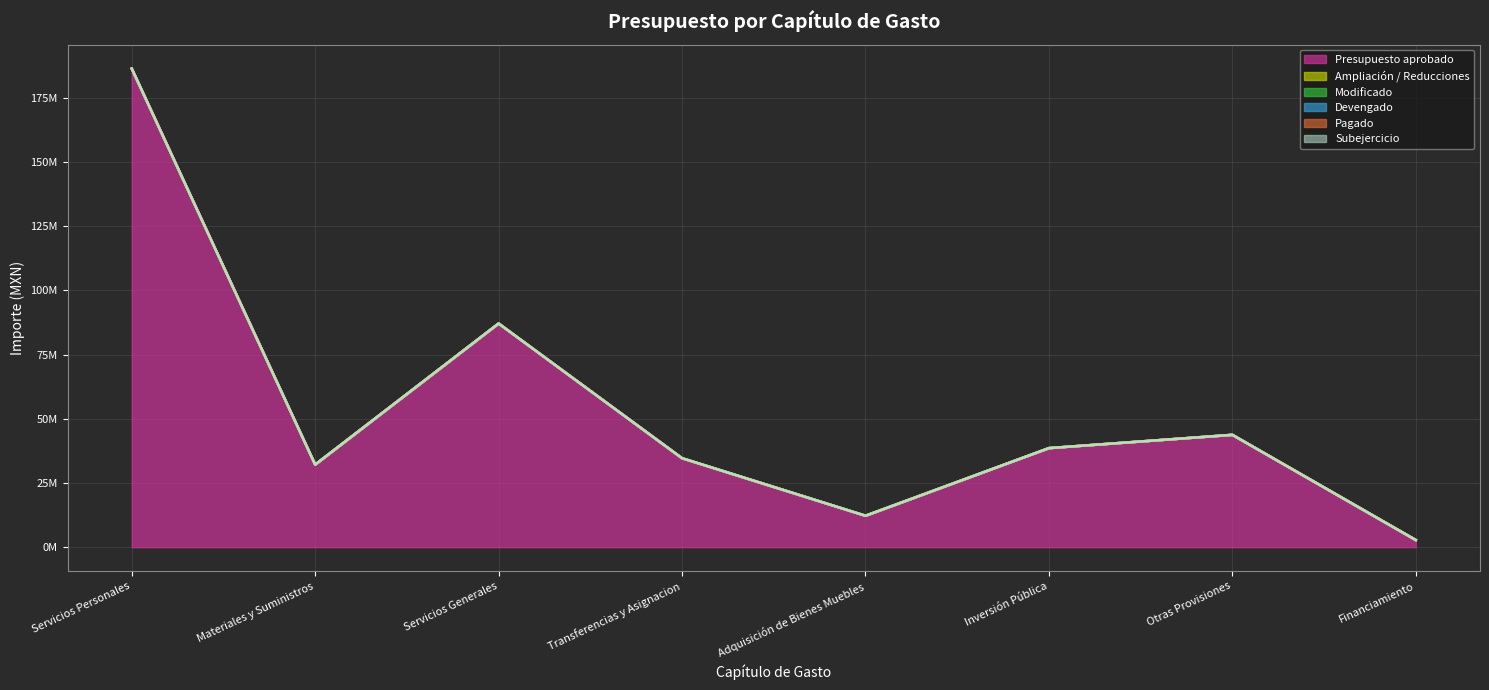

Does the chart display data point markers on the line(s)?

No